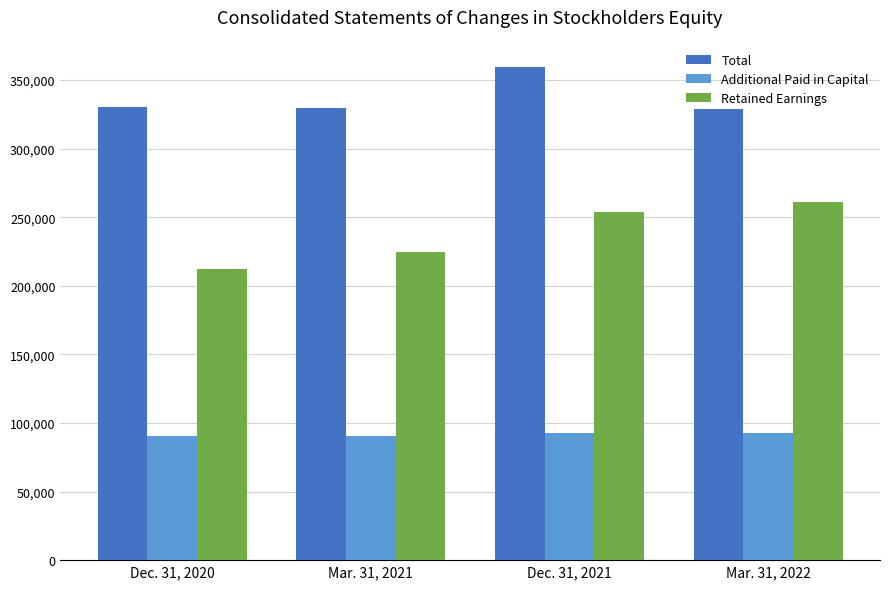

Is the value of Additional Paid in Capital at Mar. 31, 2021 greater than the value of Retained Earnings at Mar. 31, 2021?

No